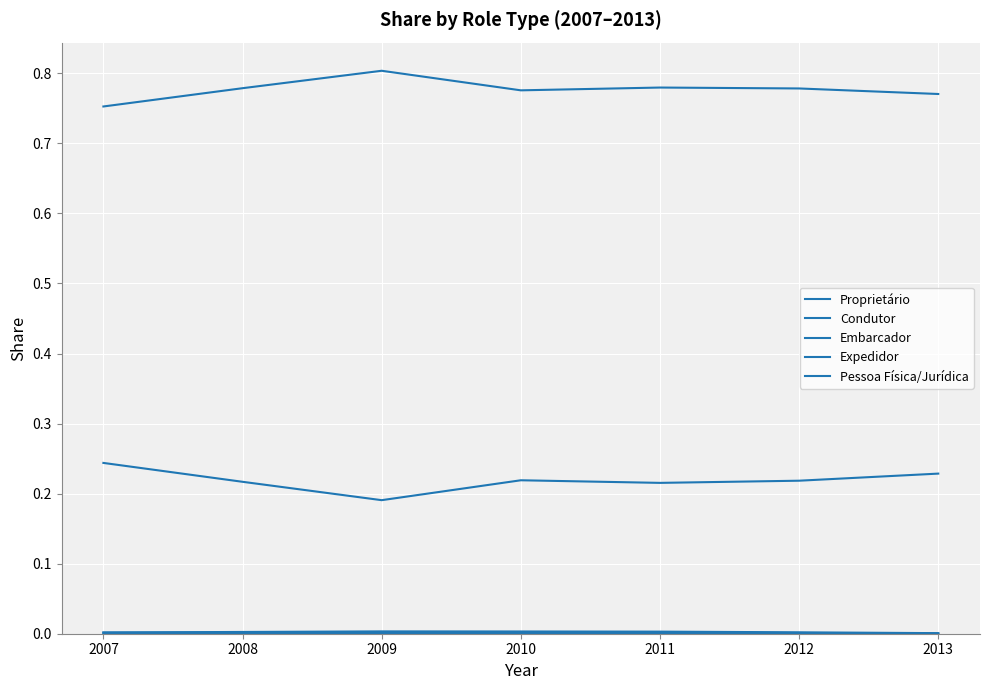

Does the chart display data point markers on the line(s)?

No